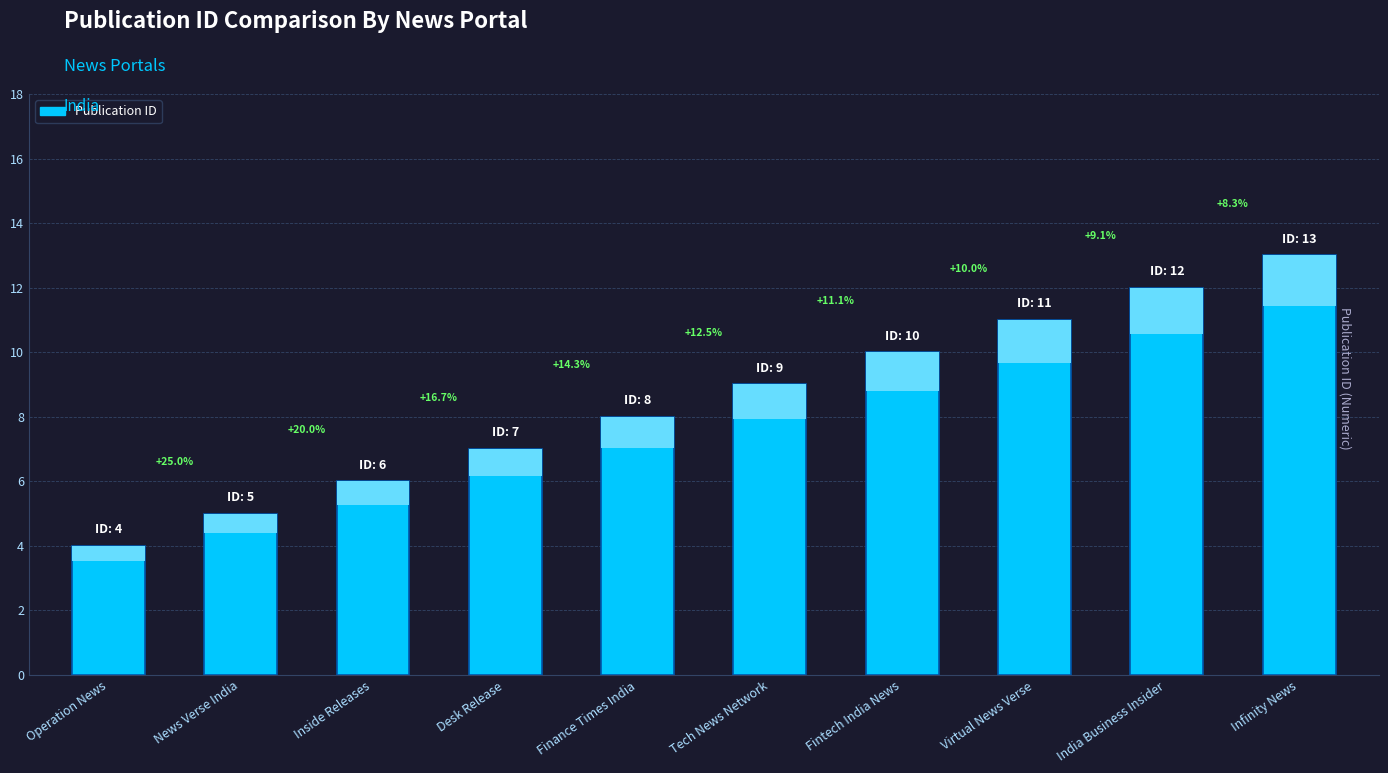

What is the label of the 7th bar from the right?

Desk Release